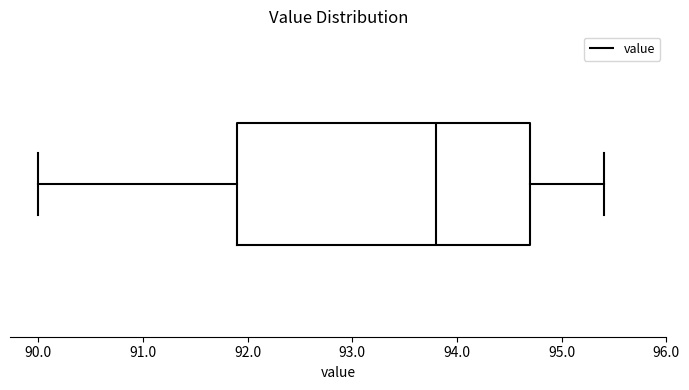

Read this box plot against the x-axis: the position of the median line, the range covered by the box, and the ends of both whiskers. The values are not printed on the chart, so give them approximately, as read against the axis.

median 93.8, box 91.9 to 94.7, whiskers 90.0 to 95.4